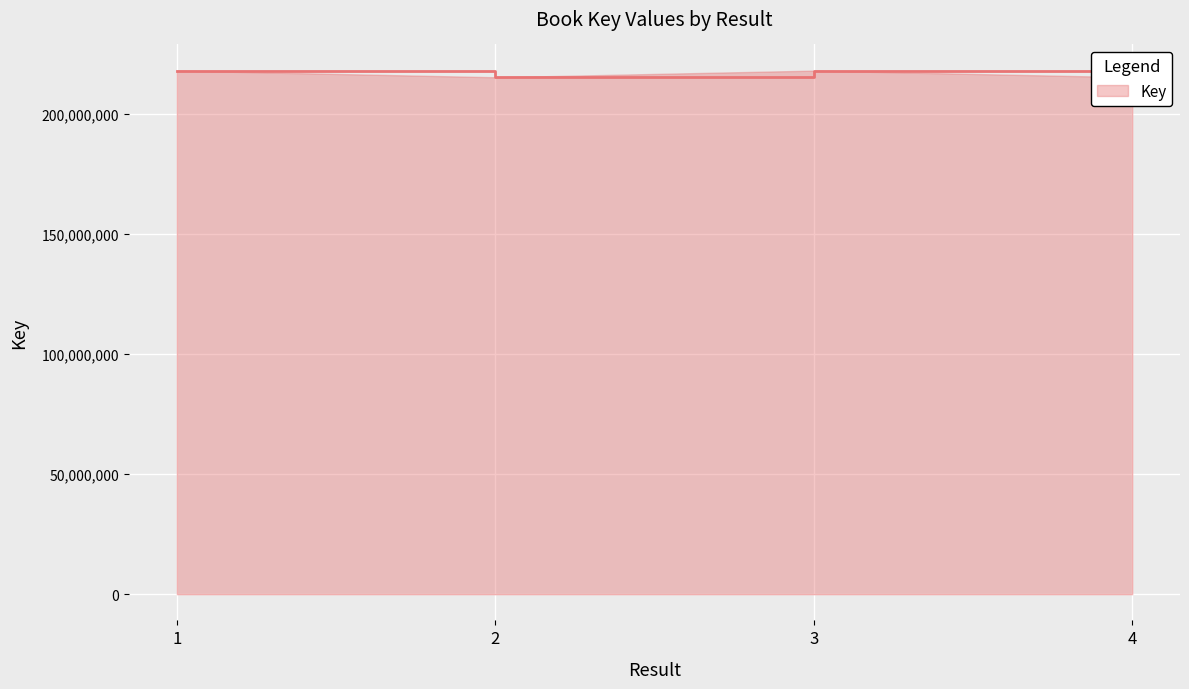

Reading right to left, extract all data points from this chart.

215400025	218168372	215400167	218168895